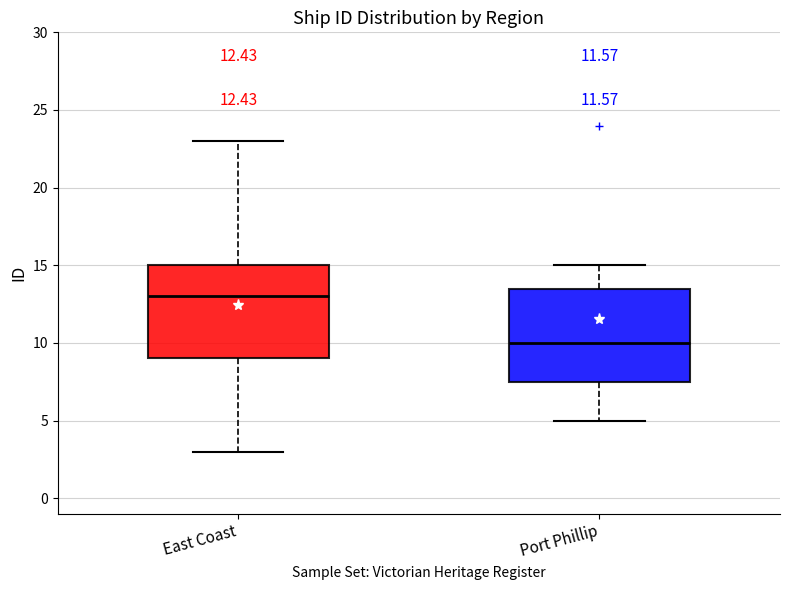

Which box has the highest median line?

East Coast